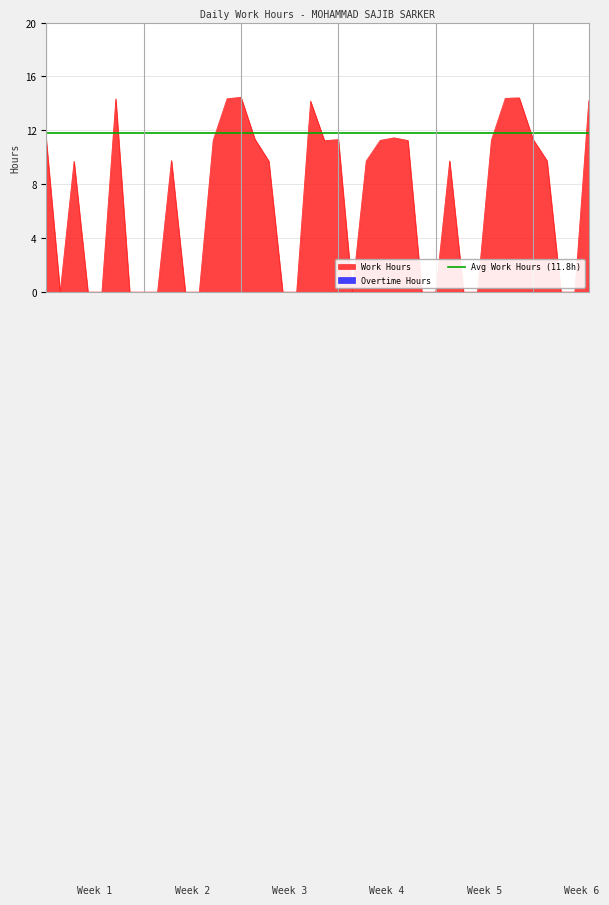

Between 9 and 10, which is larger?

9